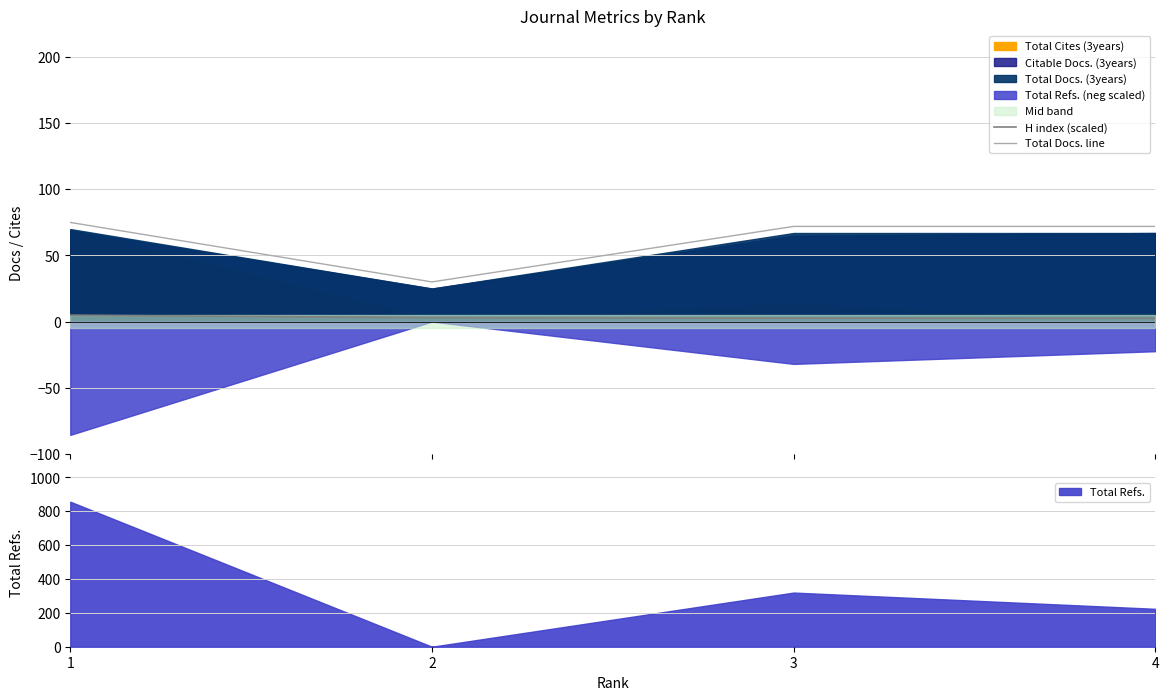

True or false: H index (scaled) and Total Docs. line intersect in this chart.

False